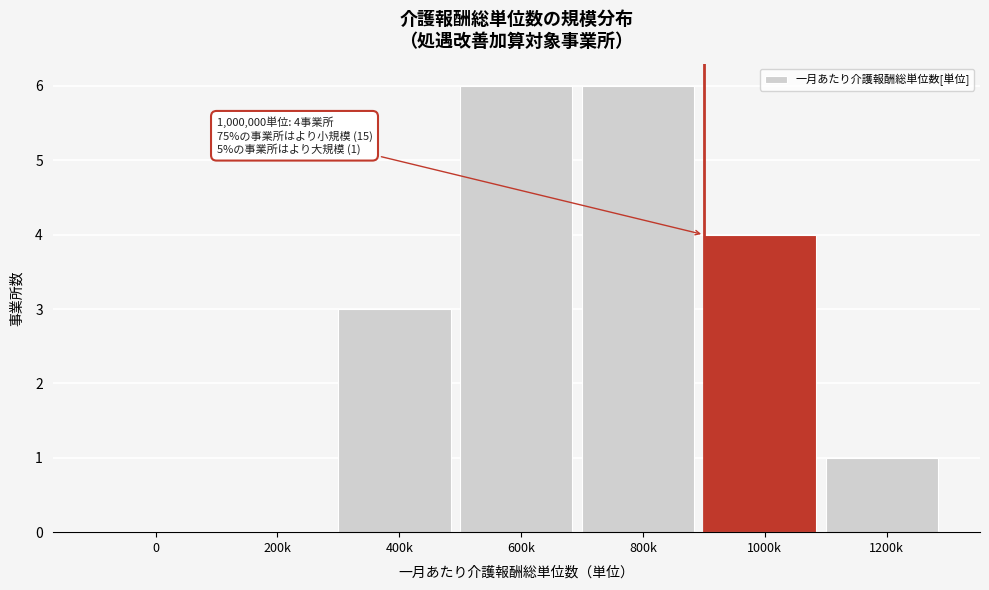

Reading right to left, transcribe all the data shown in this chart.

1200k=1	1000k=4	800k=6	600k=6	400k=3	200k=0	0=0